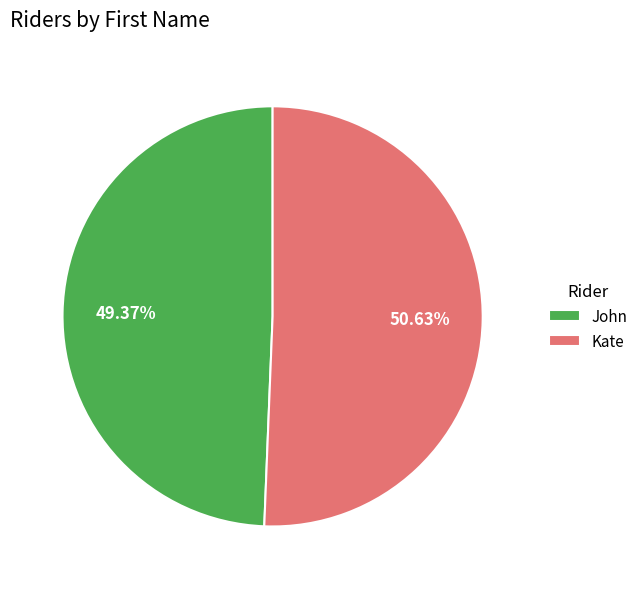

To the nearest percent, what portion does John represent?

49%